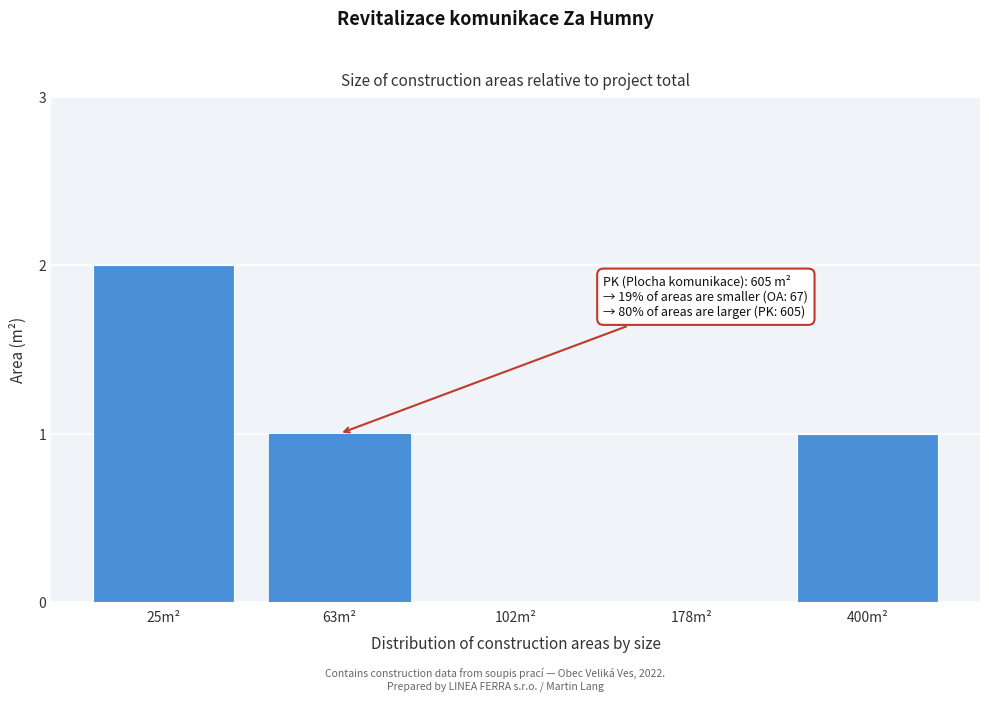

Reading right to left, list all the values displayed in this chart.

400m²=1	178m²=0	102m²=0	63m²=1	25m²=2